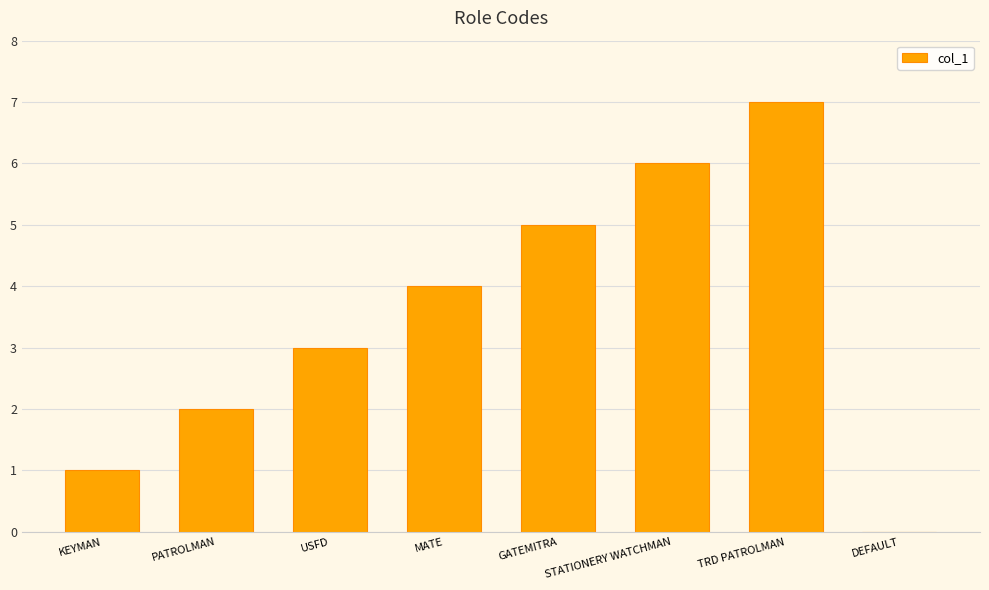

What is the ratio of the value at STATIONERY WATCHMAN to the value at PATROLMAN?

3.0